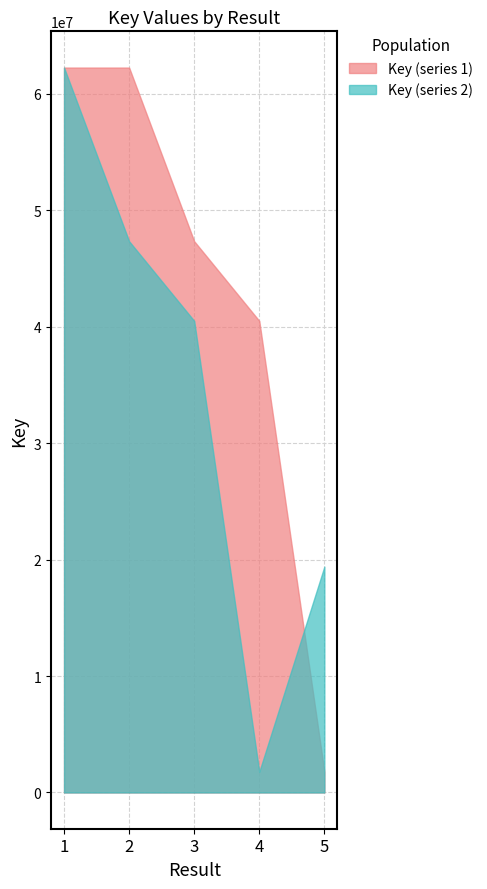

What is the approximate value of Key (series 2) at 4, to the nearest 100?

1781800